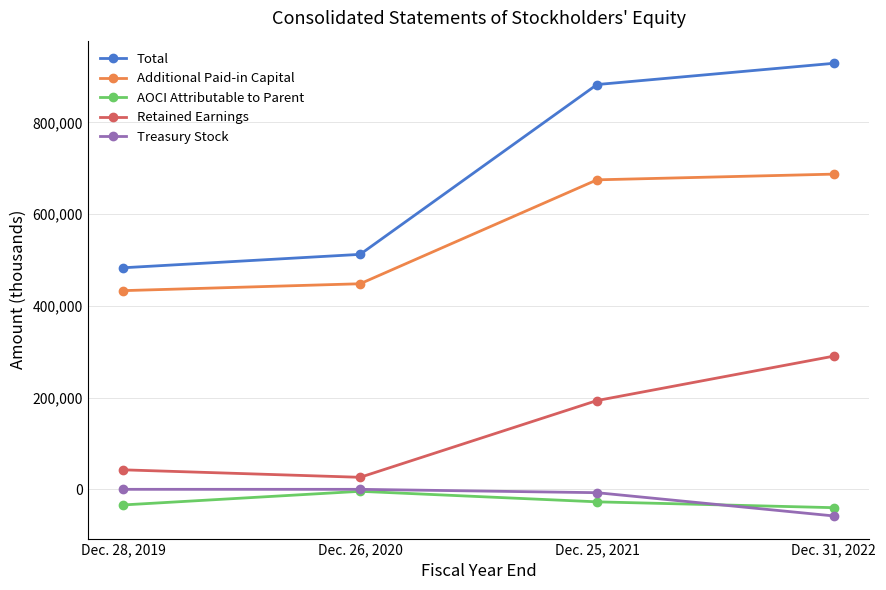

Which series has the largest total across all categories?

Total